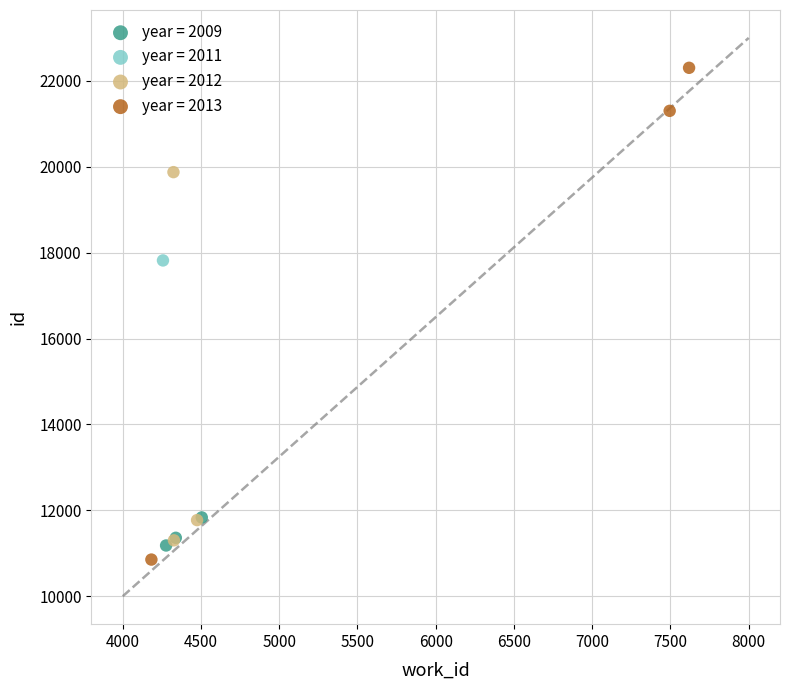

Which series contains the lowest Y value?

year = 2013